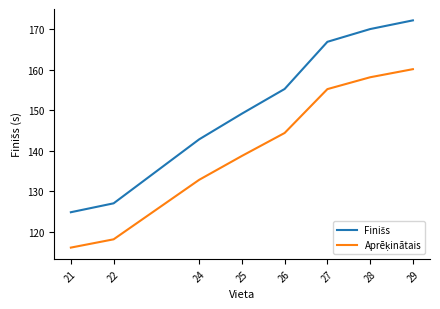

What is the total value across all series at 29?

332.4